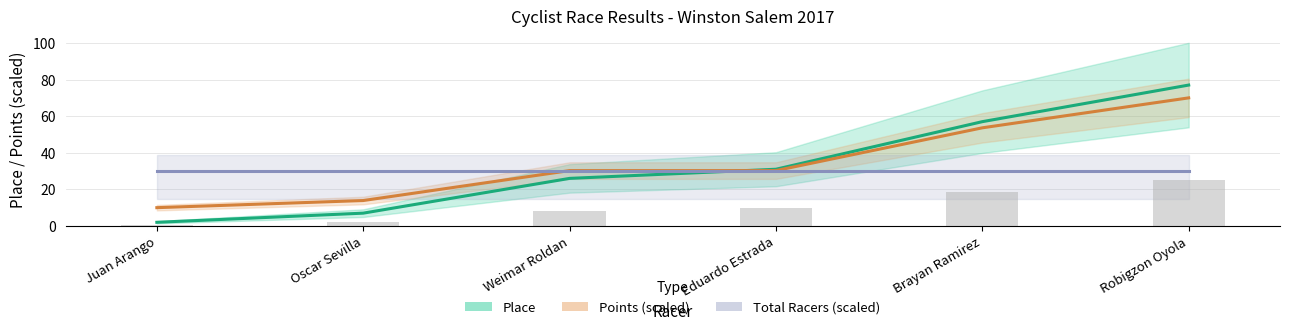

What is the total value across all series at Robigzon Oyola?

177.0